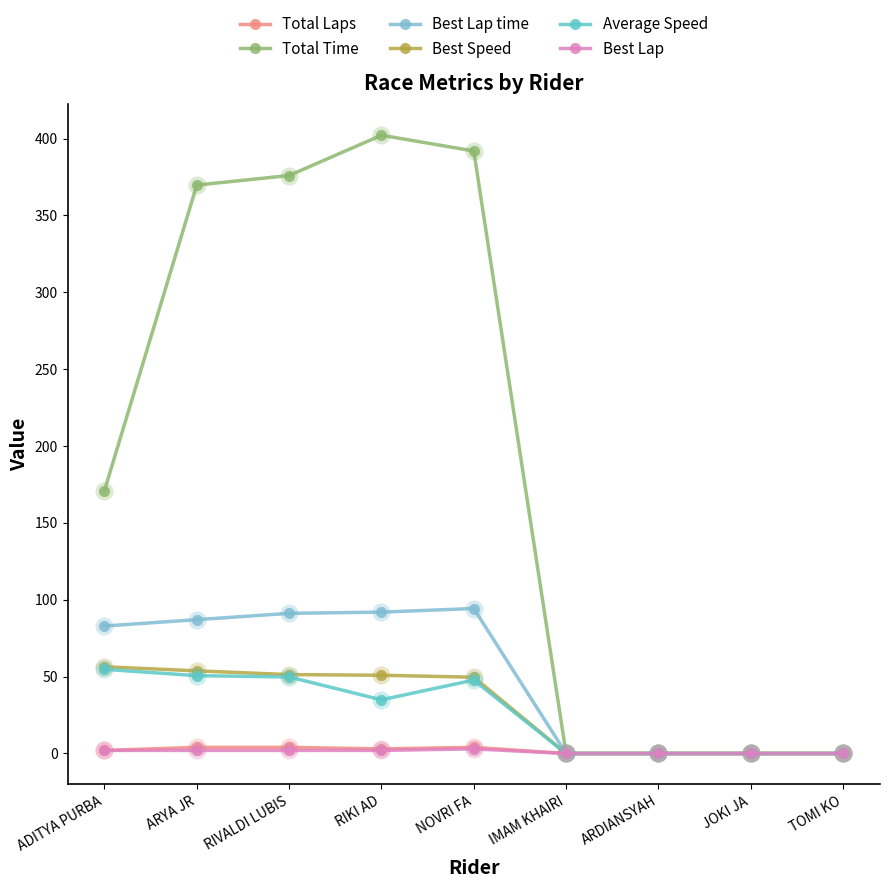

True or false: Average Speed and Best Lap intersect in this chart.

False